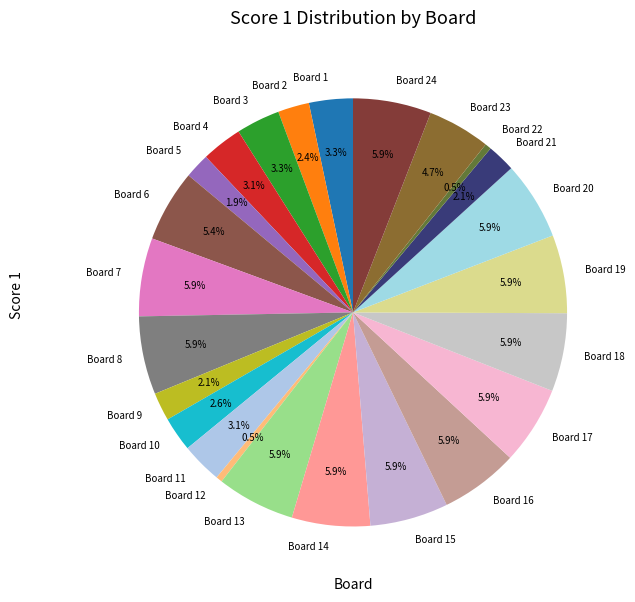

To the nearest percent, what percentage of the pie is Board 5?

2%